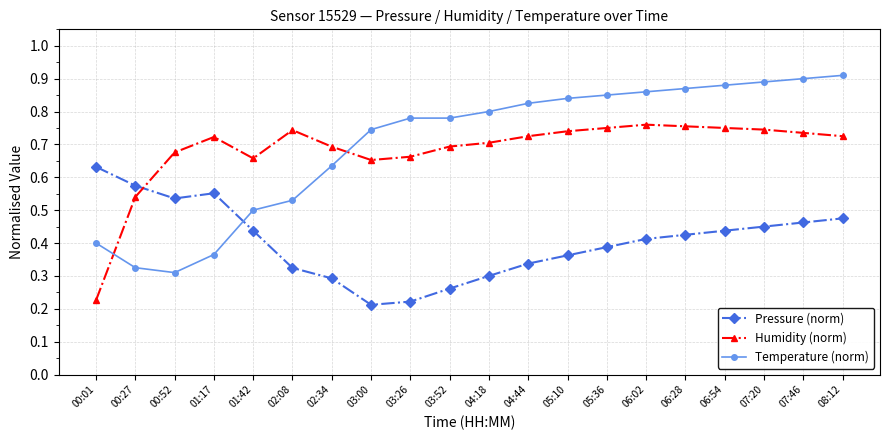

Is the value of Pressure (norm) at 02:34 greater than the value of Temperature (norm) at 05:36?

No